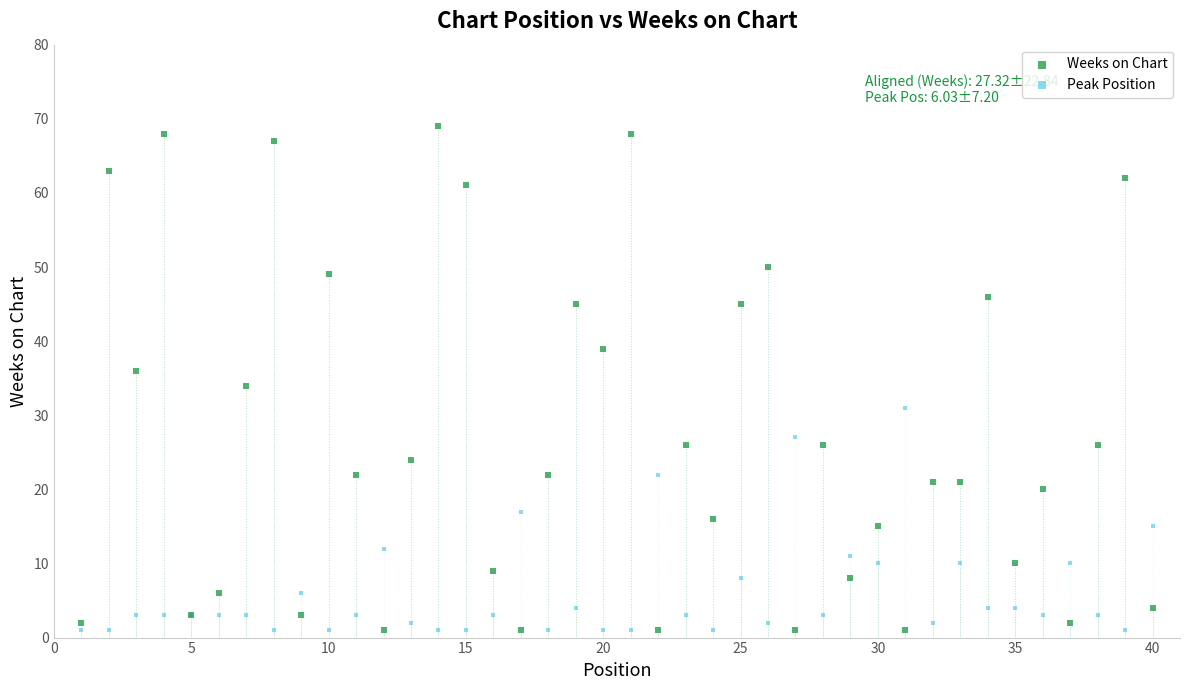

What is the X range (max minus min) for the scatter plot?

39